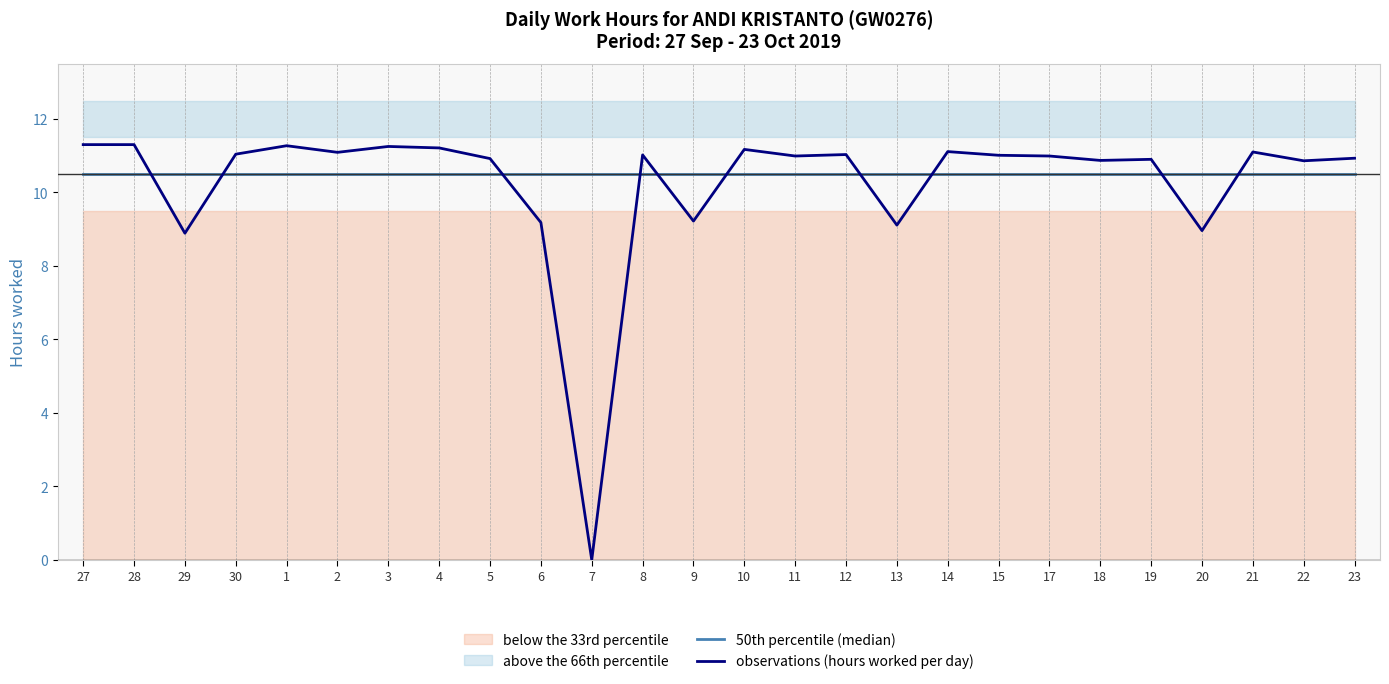

Which has a higher value, 30 or 22?

30